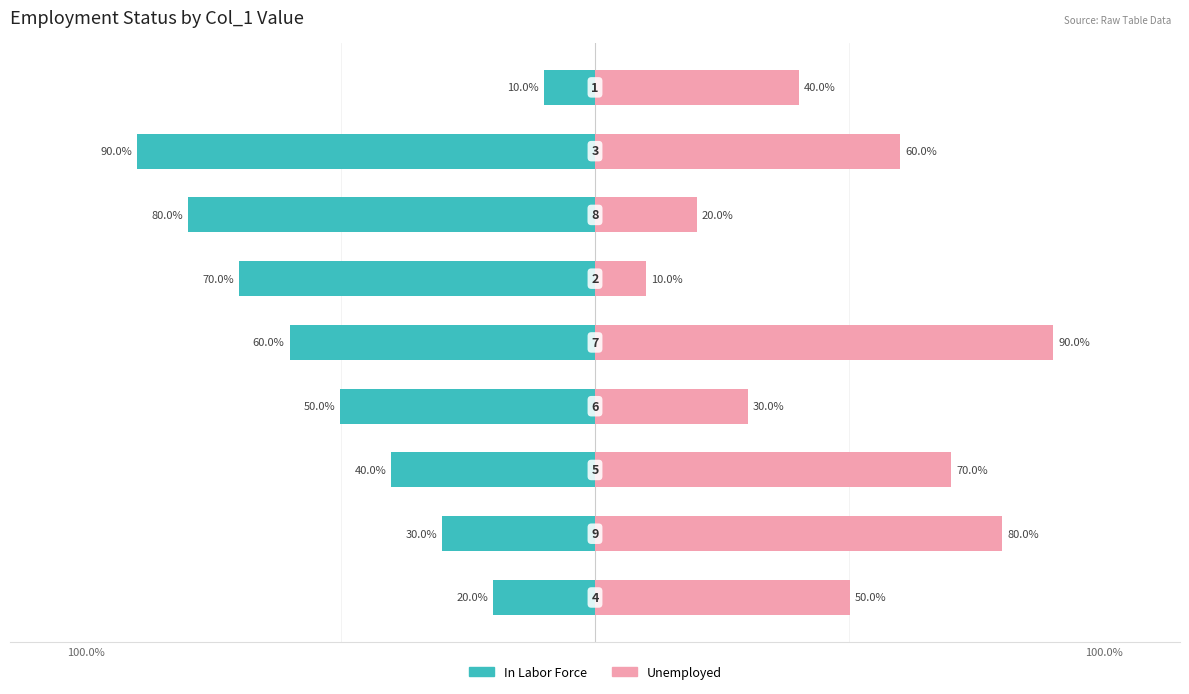

How many series are shown in this chart?

2